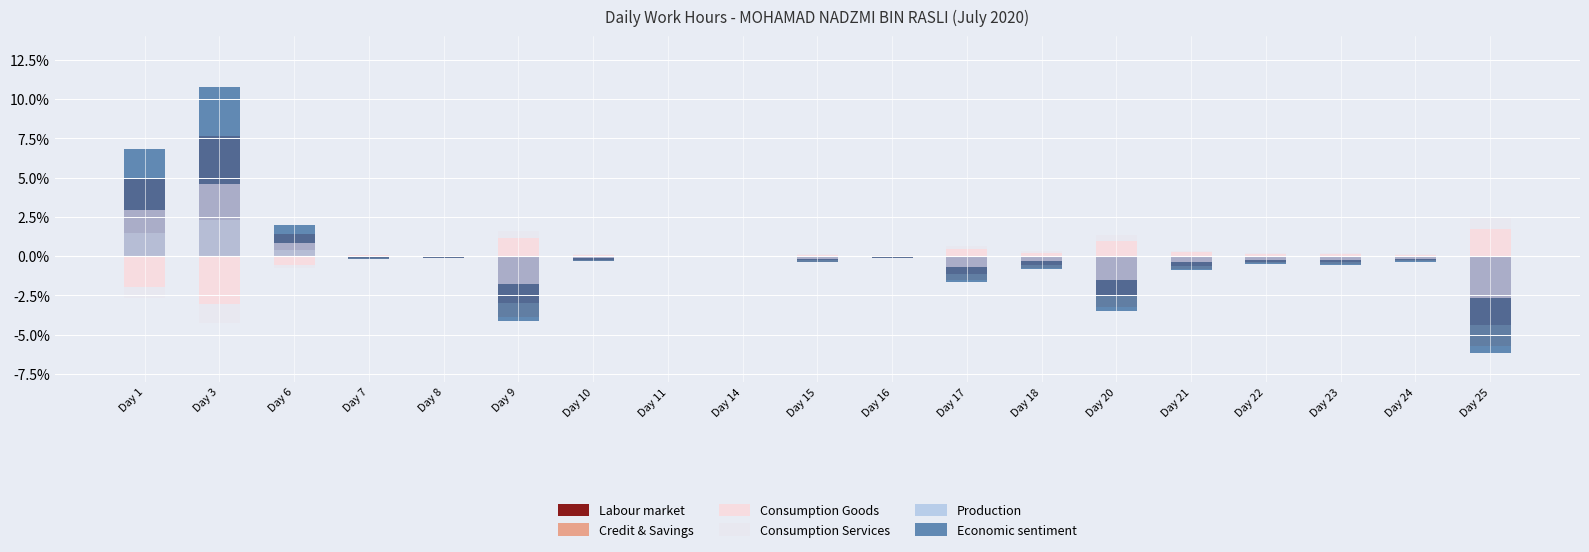

Which category has the highest value across all series?

Day 3